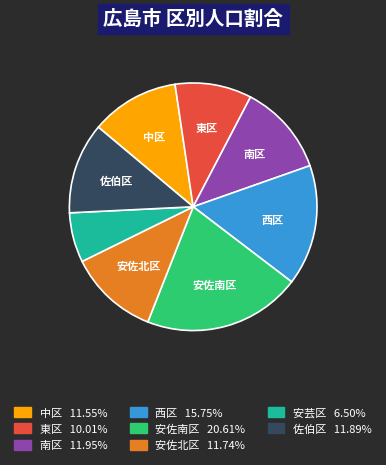

What is the ratio of the value at 南区 to the value at 西区?

0.8